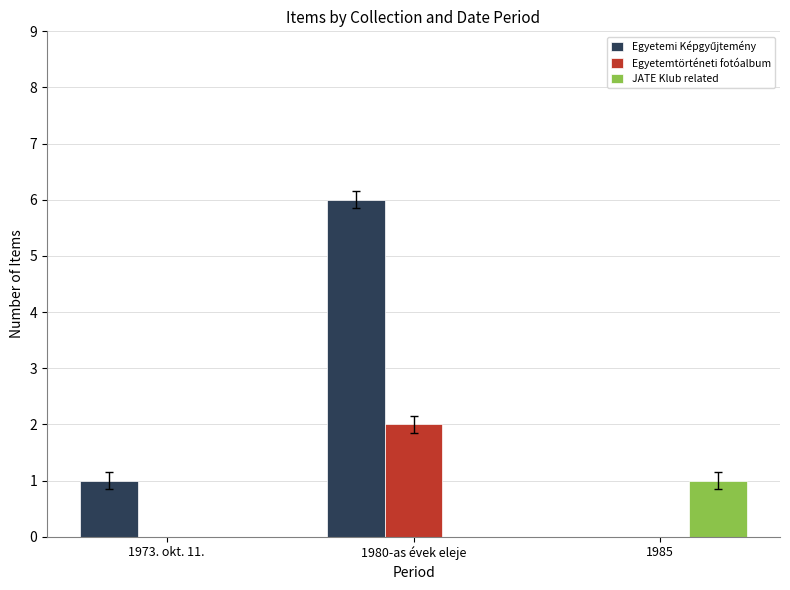

Is it true that Egyetemtörténeti fotóalbum equals 0 at 1973. okt. 11.?

True